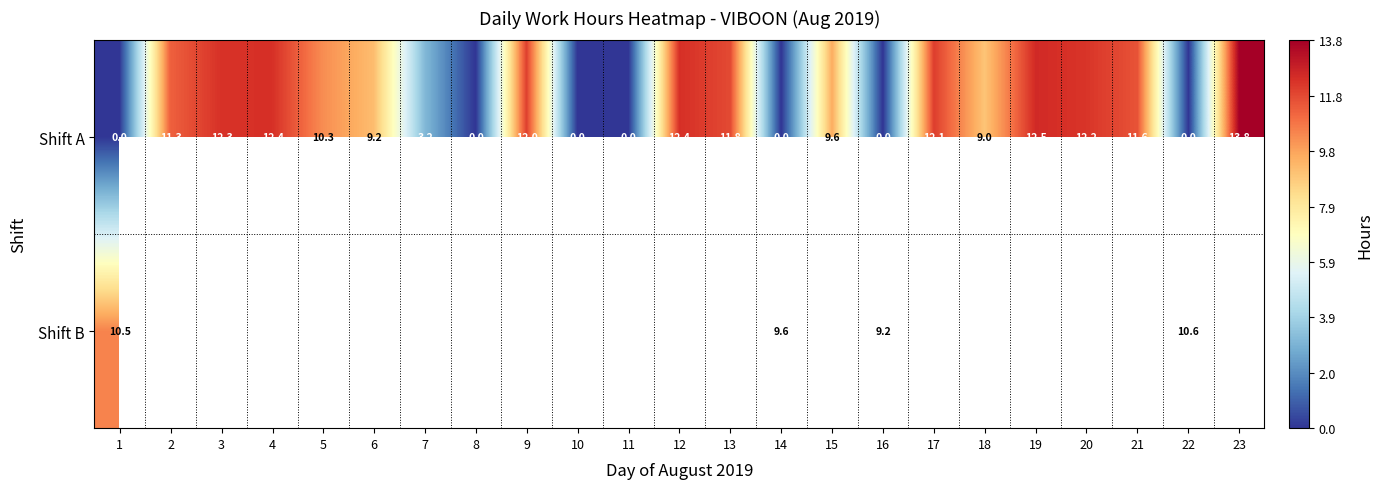

Rank the series at 16 from highest to lowest value.

Shift B, Shift A